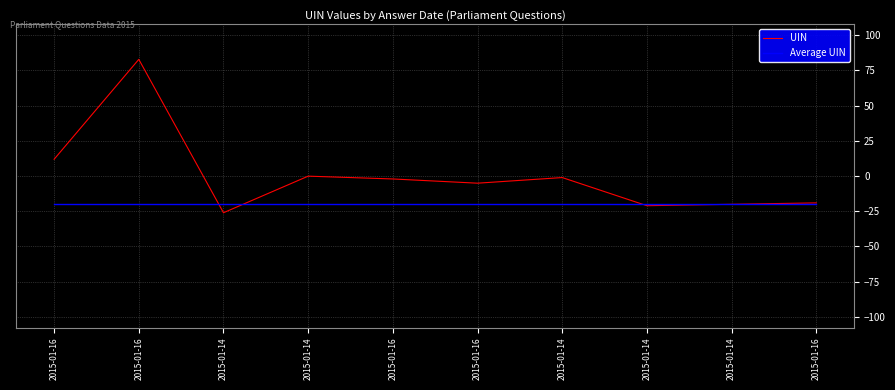

Where do UIN and Average UIN first cross each other?

2015-01-16 and 2015-01-14